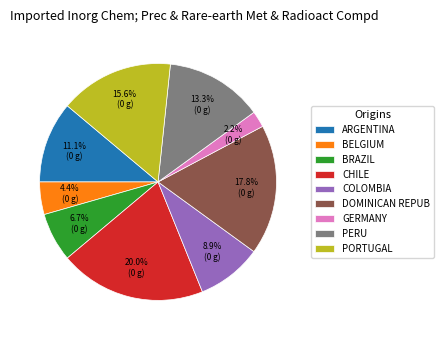

Is there any slice that represents more than half of the pie?

No